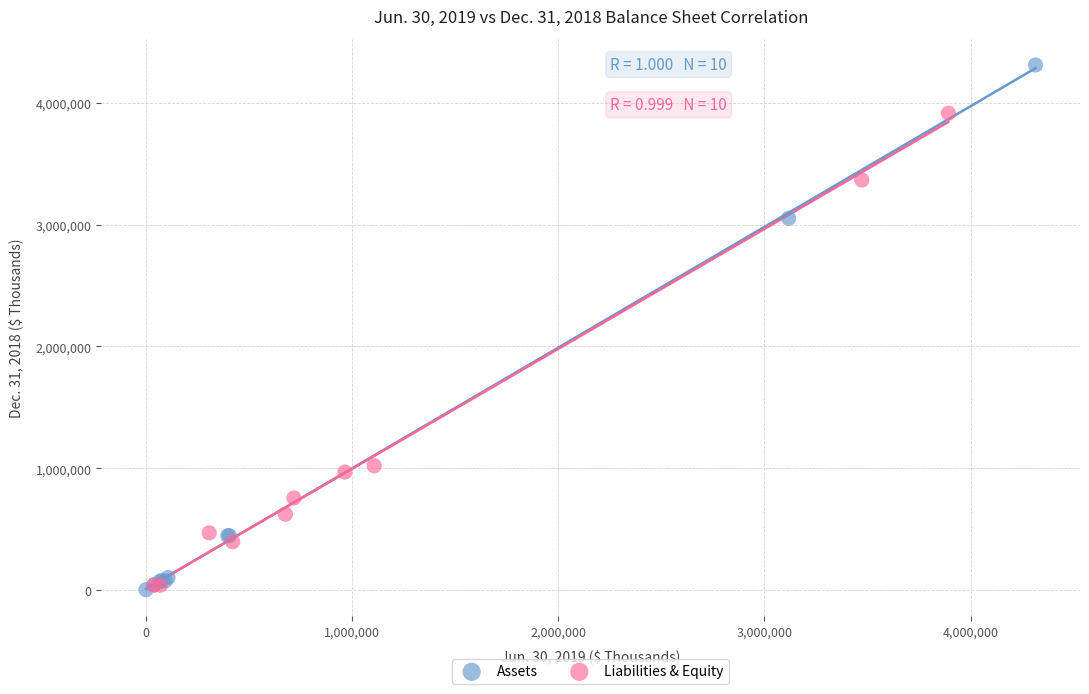

Which series contains the highest Y value?

Assets